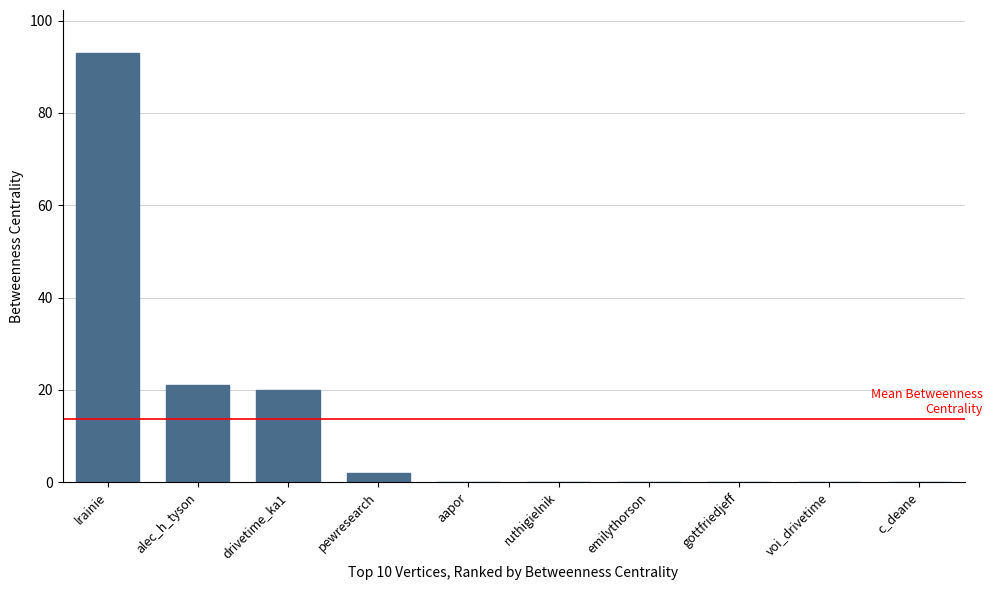

Between ruthigielnik and drivetime_ka1, which is larger?

drivetime_ka1